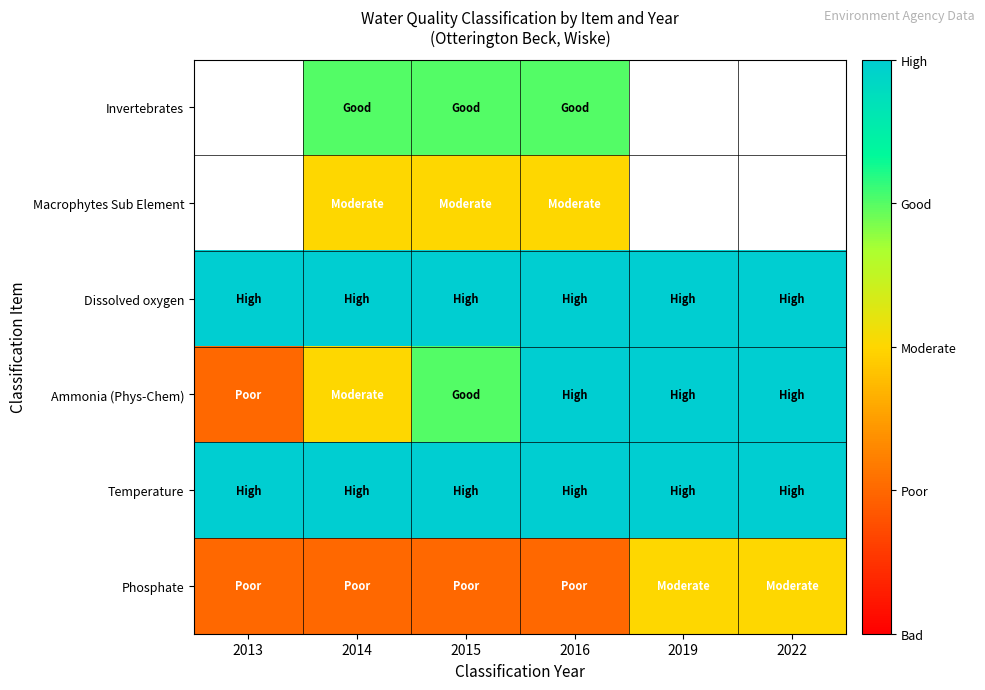

List the series in order of their peak value, lowest first.

Phosphate, Invertebrates, Macrophytes Sub Element, Dissolved oxygen, Ammonia (Phys-Chem), Temperature